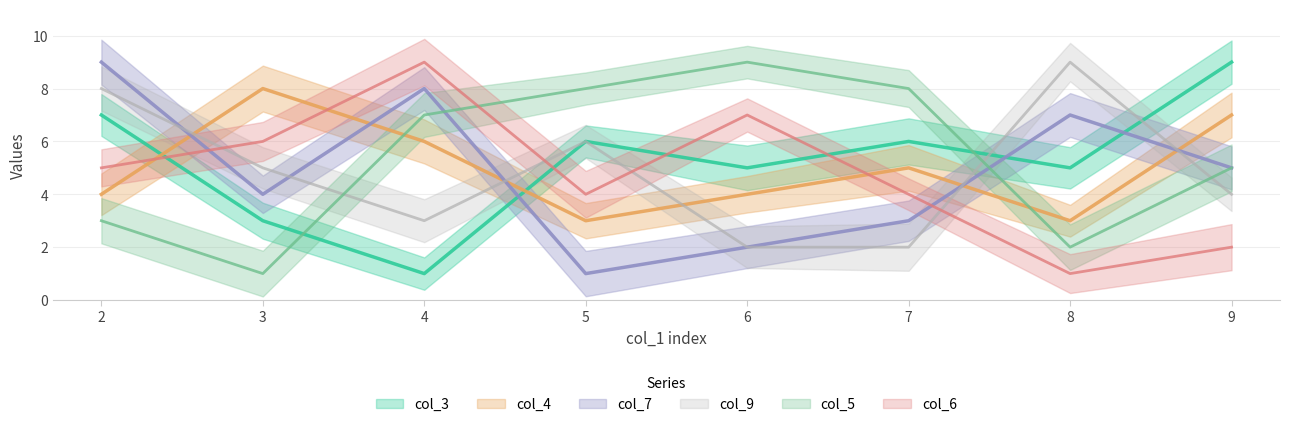

True or false: col_3 and col_9 cross at least once.

True